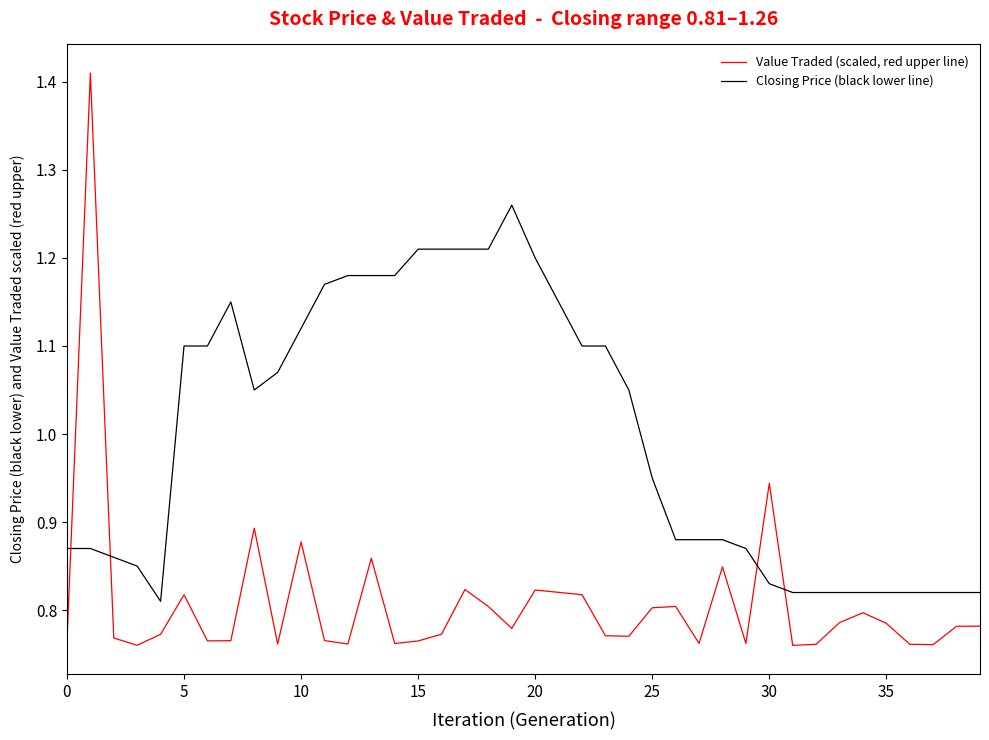

After their last crossing, which series has the higher values: Closing Price (black lower line) or Value Traded (scaled, red upper line)?

Closing Price (black lower line)